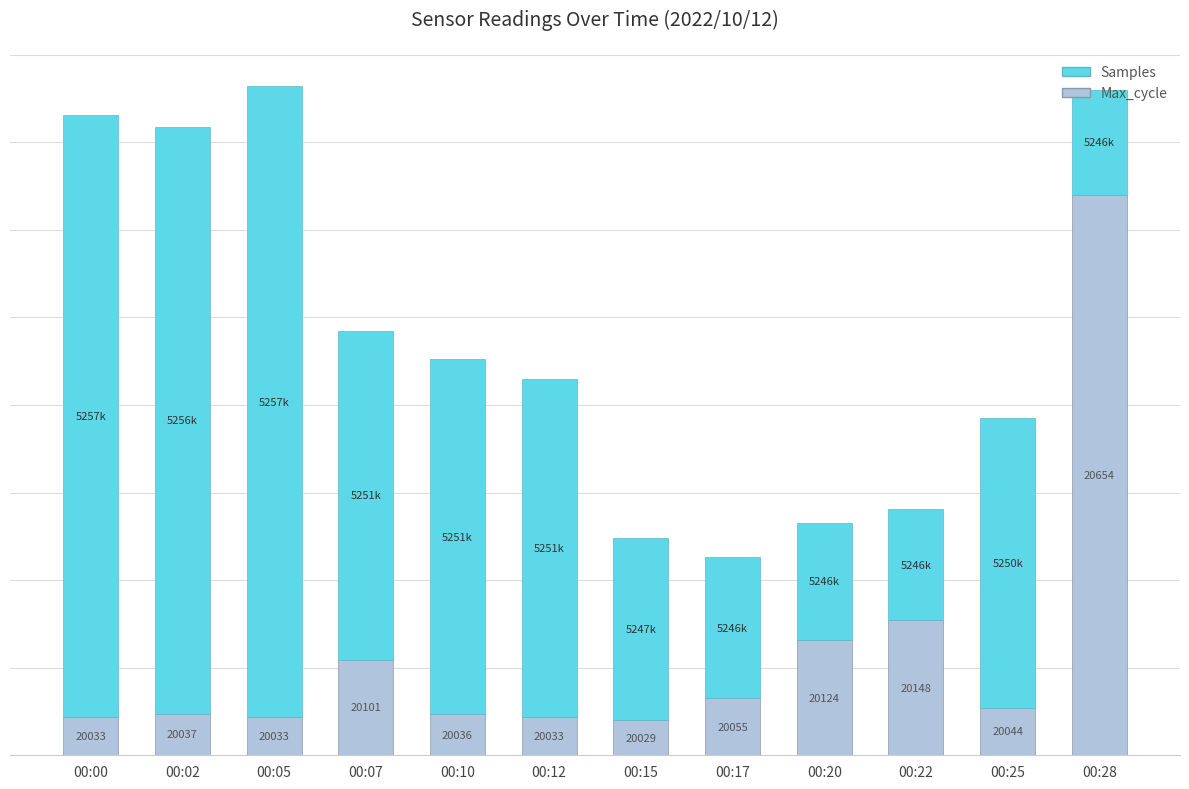

Which series has the largest range (max minus min)?

Max_cycle